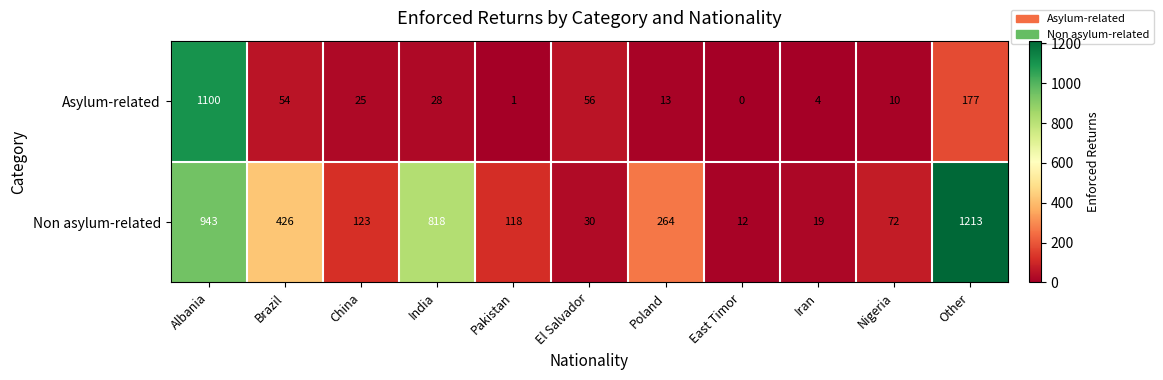

The Asylum-related series shows 1100 at Albania. True or false?

True